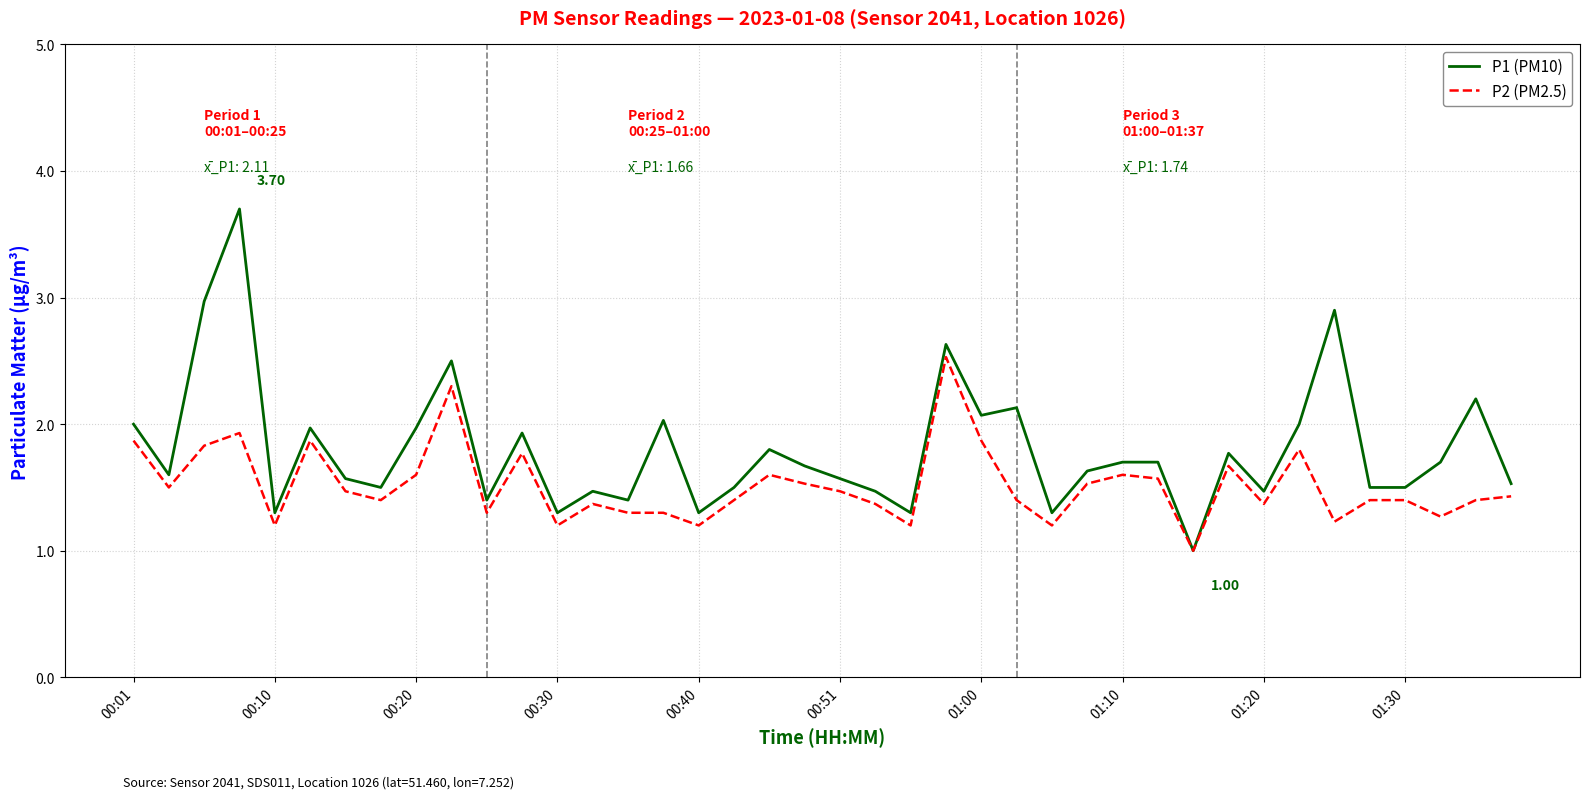

Which series has the widest spread of values?

P1 (PM10)